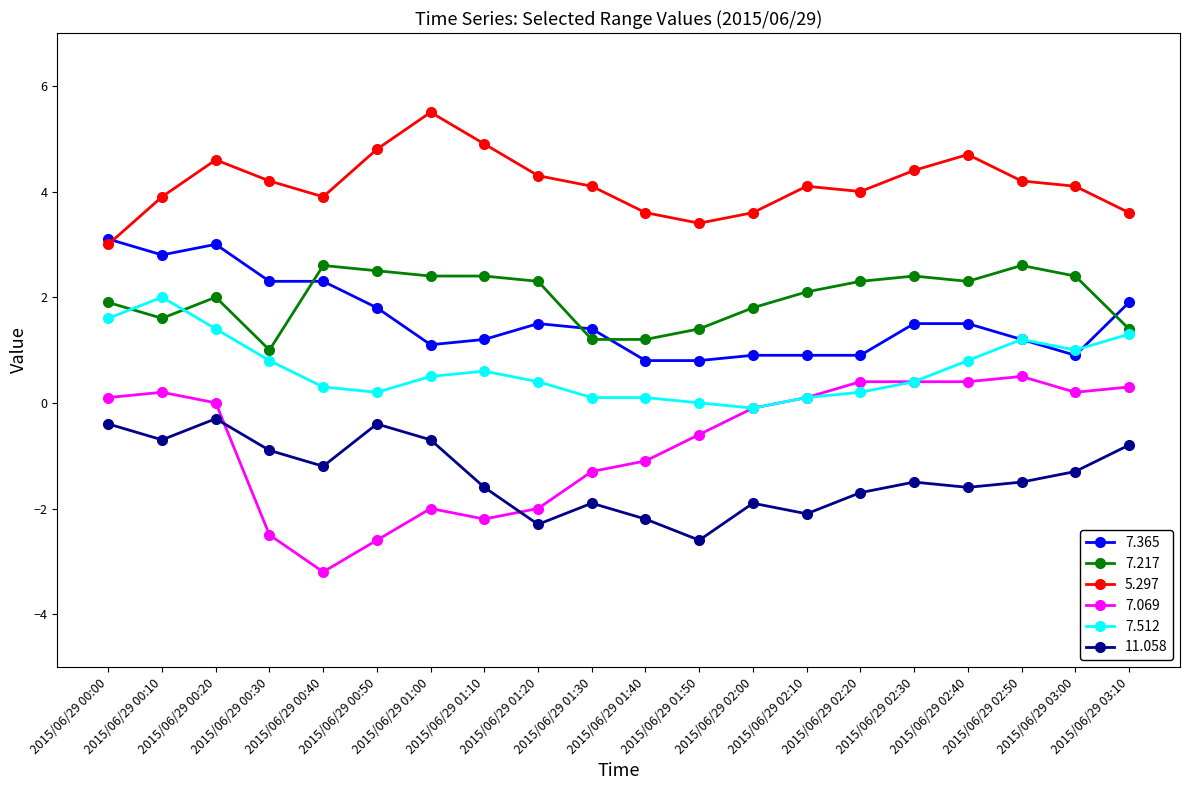

How many interior local valleys does the 5.297 series have?

3